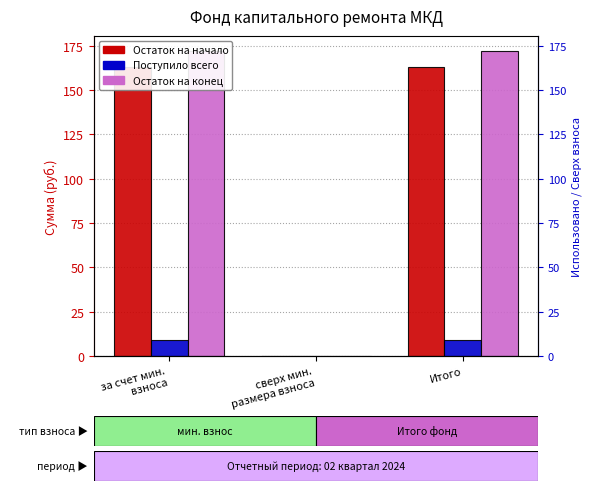

What position from the right is Итого?

1